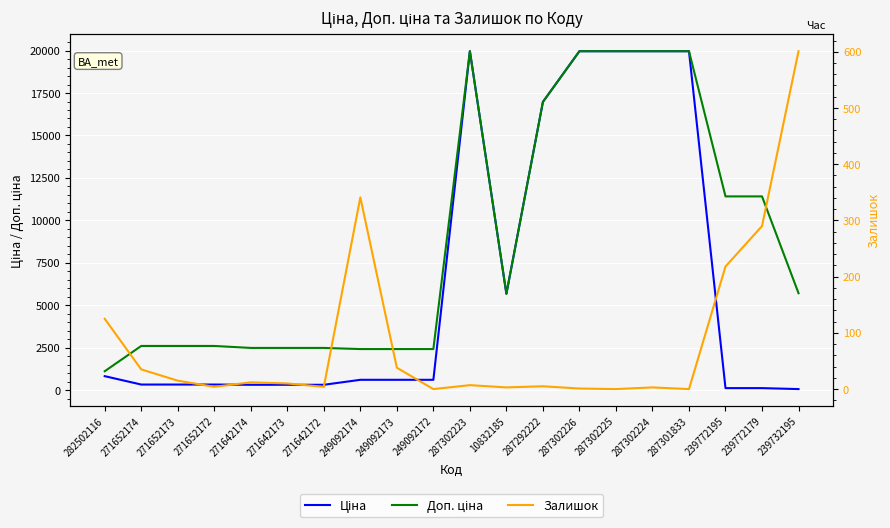

Reading left to right, transcribe all the data shown in this chart.

Ціна: 818.5	324.8	324.8	324.8	310.3	310.3	310.3	603.7	603.7	603.7	19964.2	5673.8	16976.3	19964.2	19964.2	19964.2	19964.2	114.1	114.1	57.0
Доп. ціна: 1109.2	2598.3	2598.3	2598.3	2482.4	2482.4	2482.4	2414.8	2414.8	2414.8	19964.2	5673.8	16976.3	19964.2	19964.2	19964.2	19964.2	11410.0	11410.0	5705.0
Залишок: 125.0	35.0	15.0	4.0	12.0	10.0	4.0	341.0	38.0	0.0	7.0	3.0	5.0	1.0	0.0	3.0	0.0	218.0	290.0	601.0